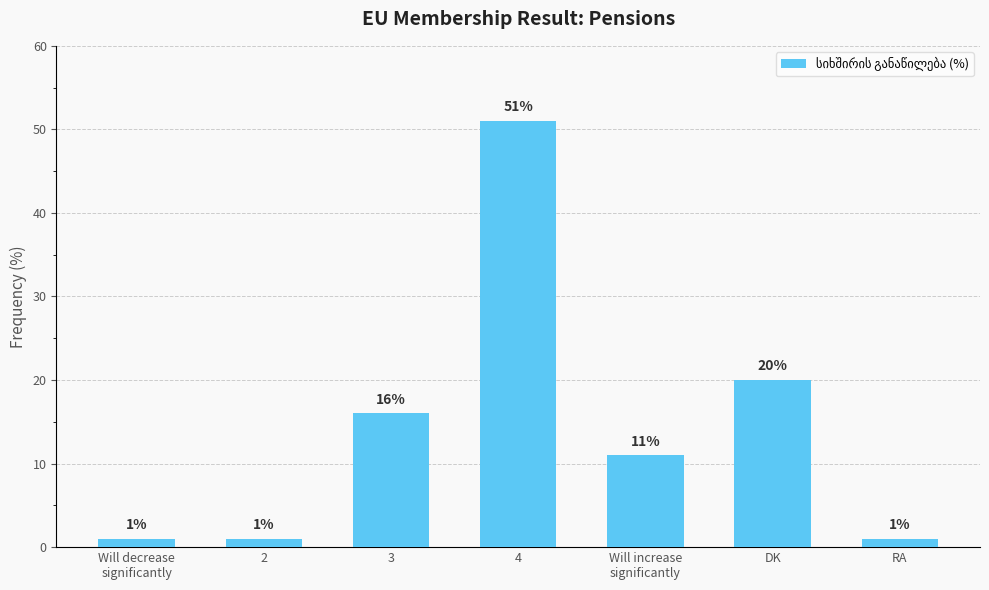

Reading right to left, list all the values displayed in this chart.

RA=1	DK=20	Will increase
significantly=11	4=51	3=16	2=1	Will decrease
significantly=1